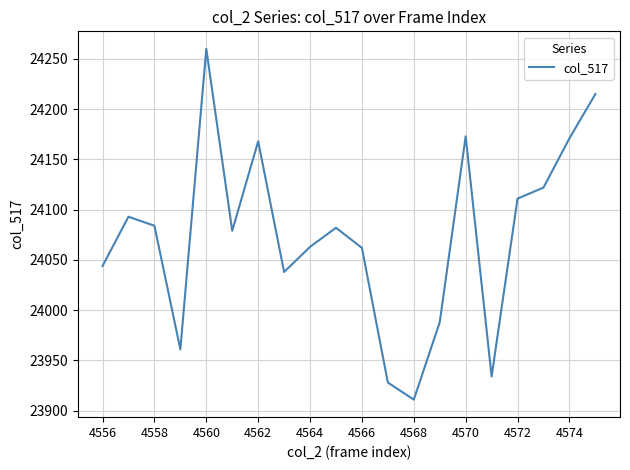

What is the difference between the maximum and second lowest values?

332